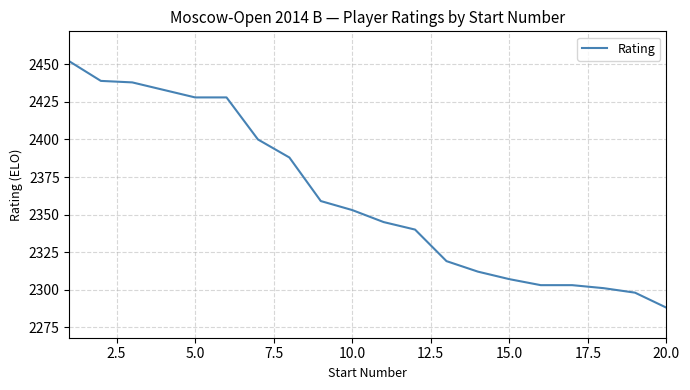

What is the maximum value shown in the chart?

2452